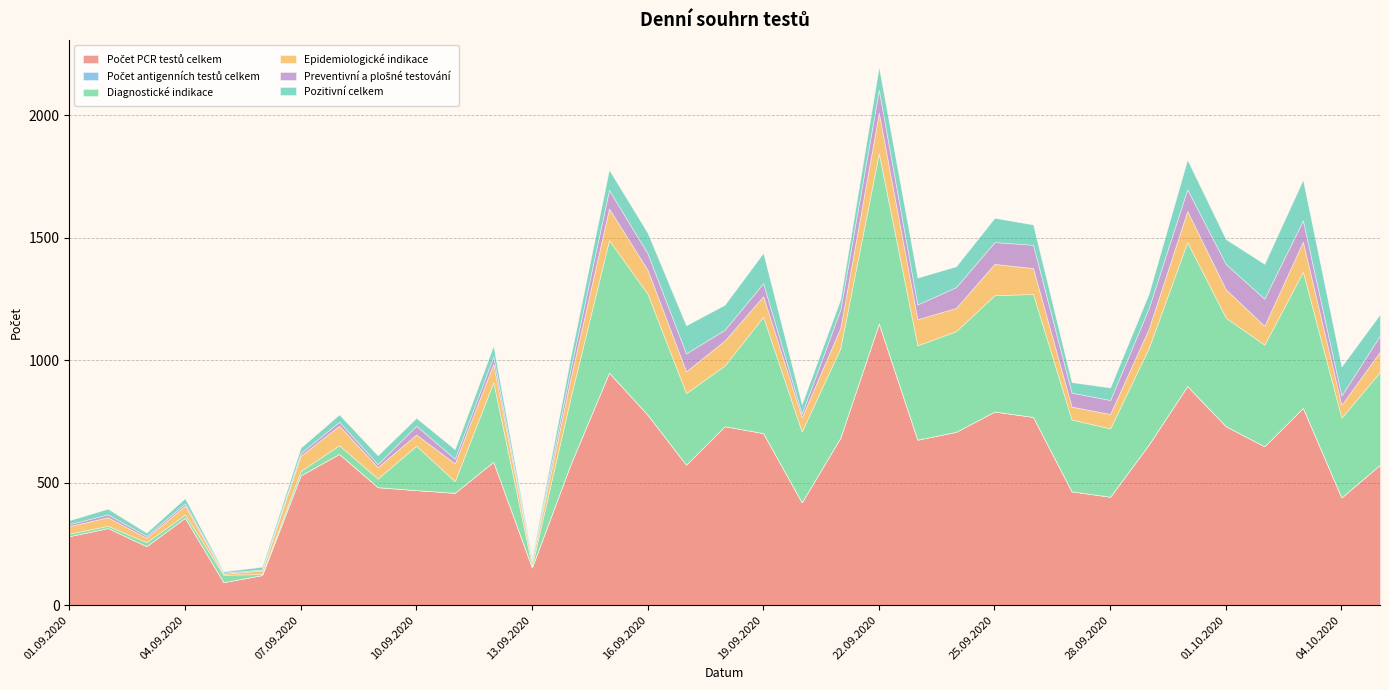

What is the spread (max minus min) of values at 03.10.2020?

806